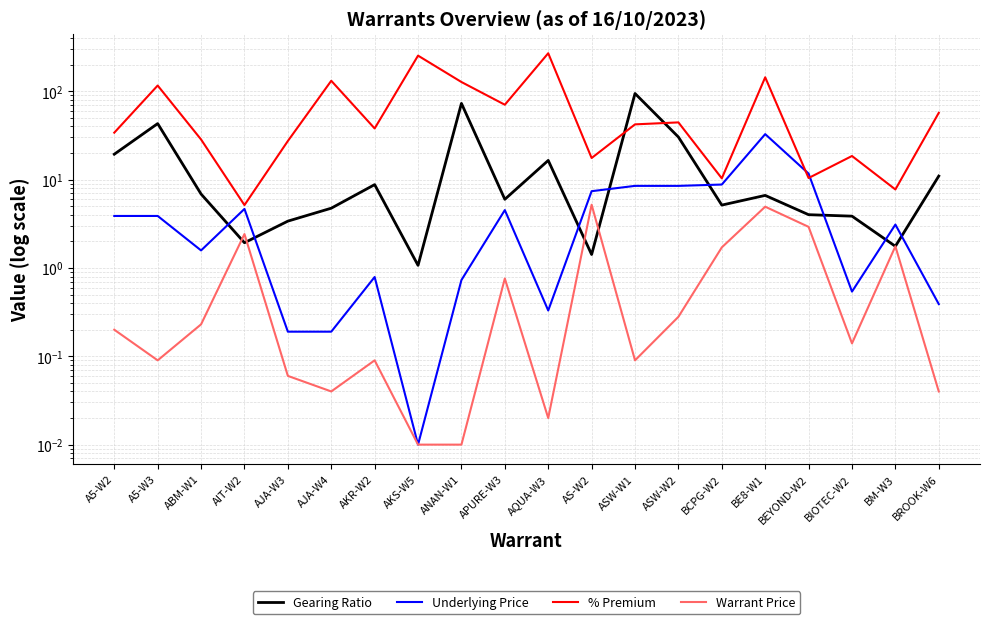

True or false: Gearing Ratio has a value of 5.2 at BCPG-W2.

True